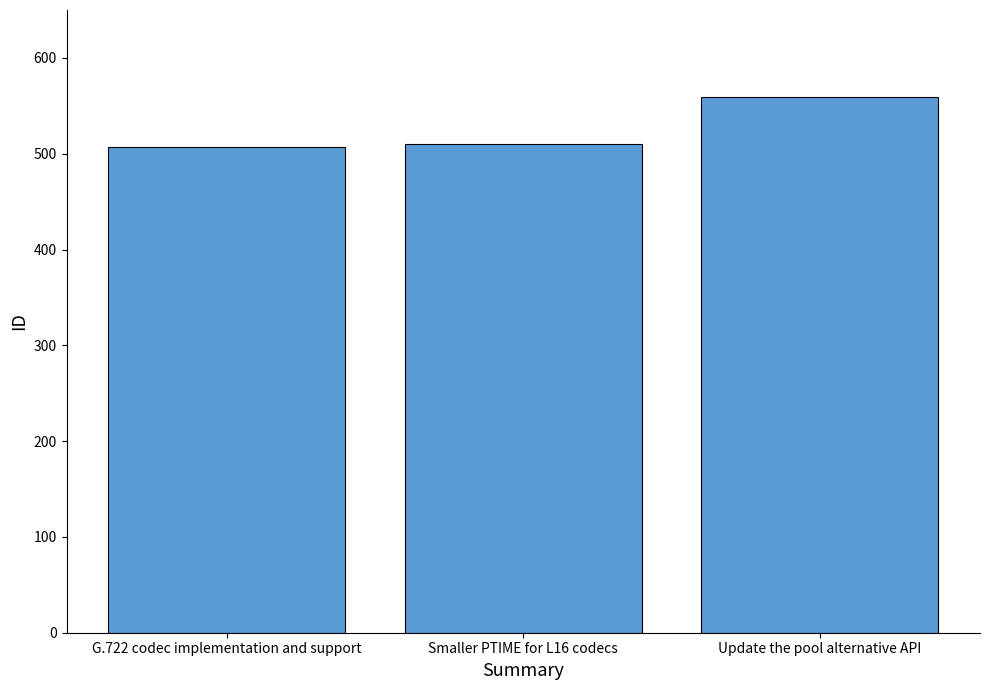

Reading left to right, transcribe all the data shown in this chart.

507	510	559